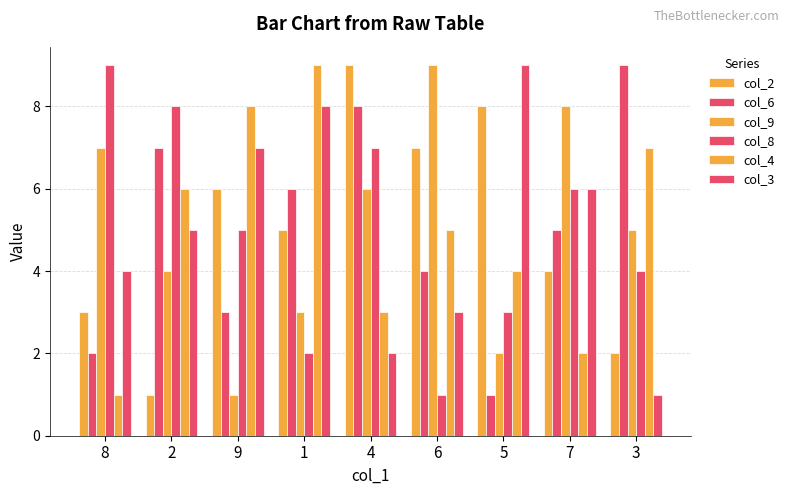

Reading left to right, what are all the values shown in this chart?

col_2: 3	1	6	5	9	7	8	4	2
col_6: 2	7	3	6	8	4	1	5	9
col_9: 7	4	1	3	6	9	2	8	5
col_8: 9	8	5	2	7	1	3	6	4
col_4: 1	6	8	9	3	5	4	2	7
col_3: 4	5	7	8	2	3	9	6	1